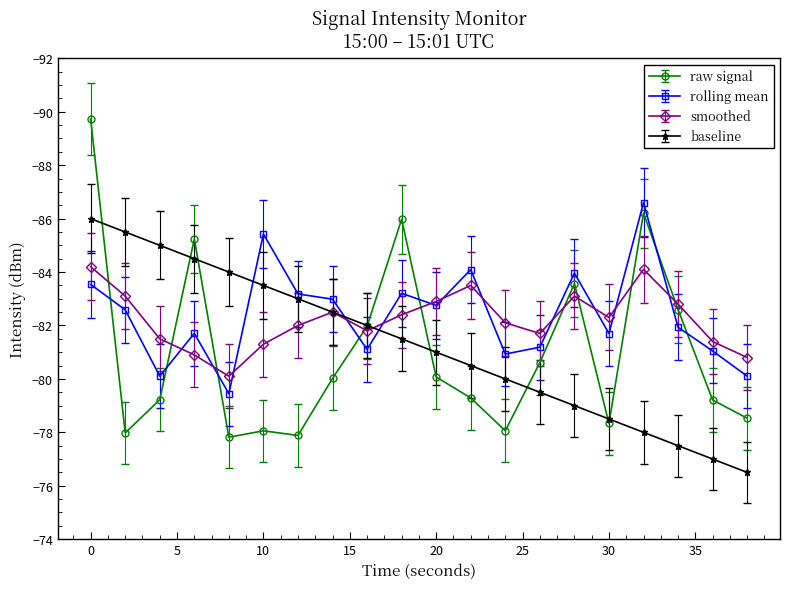

What is the highest value of the smoothed series?

-80.1